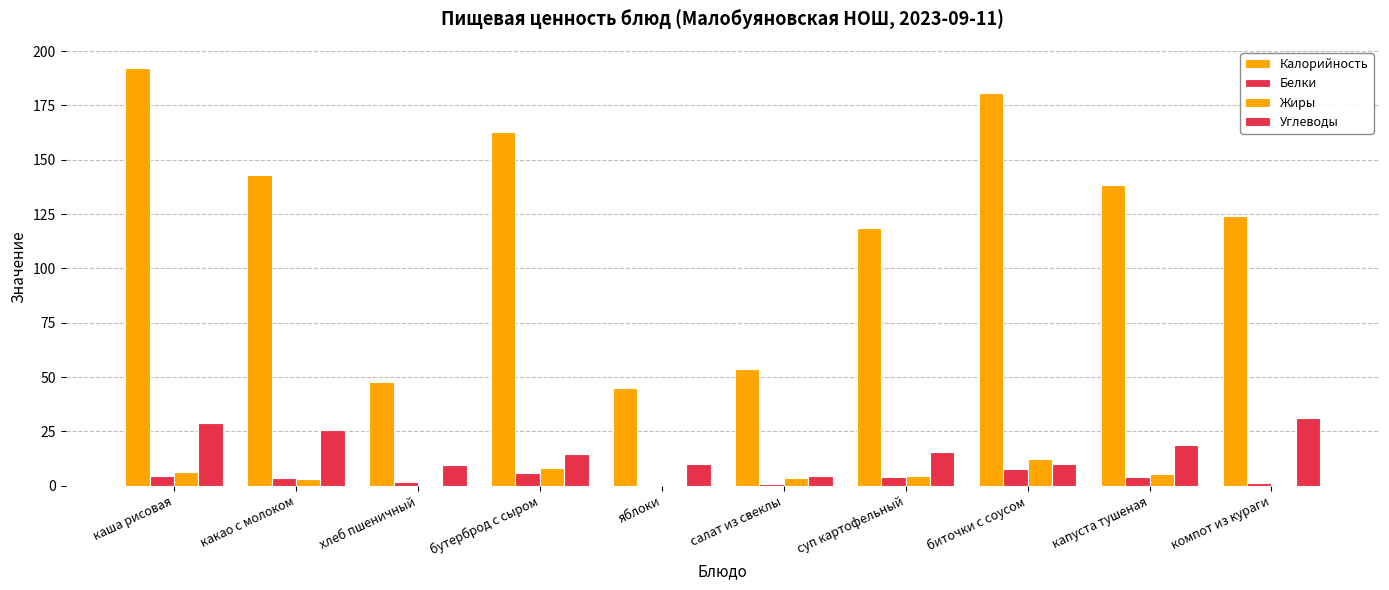

What position from the left is биточки с соусом?

8